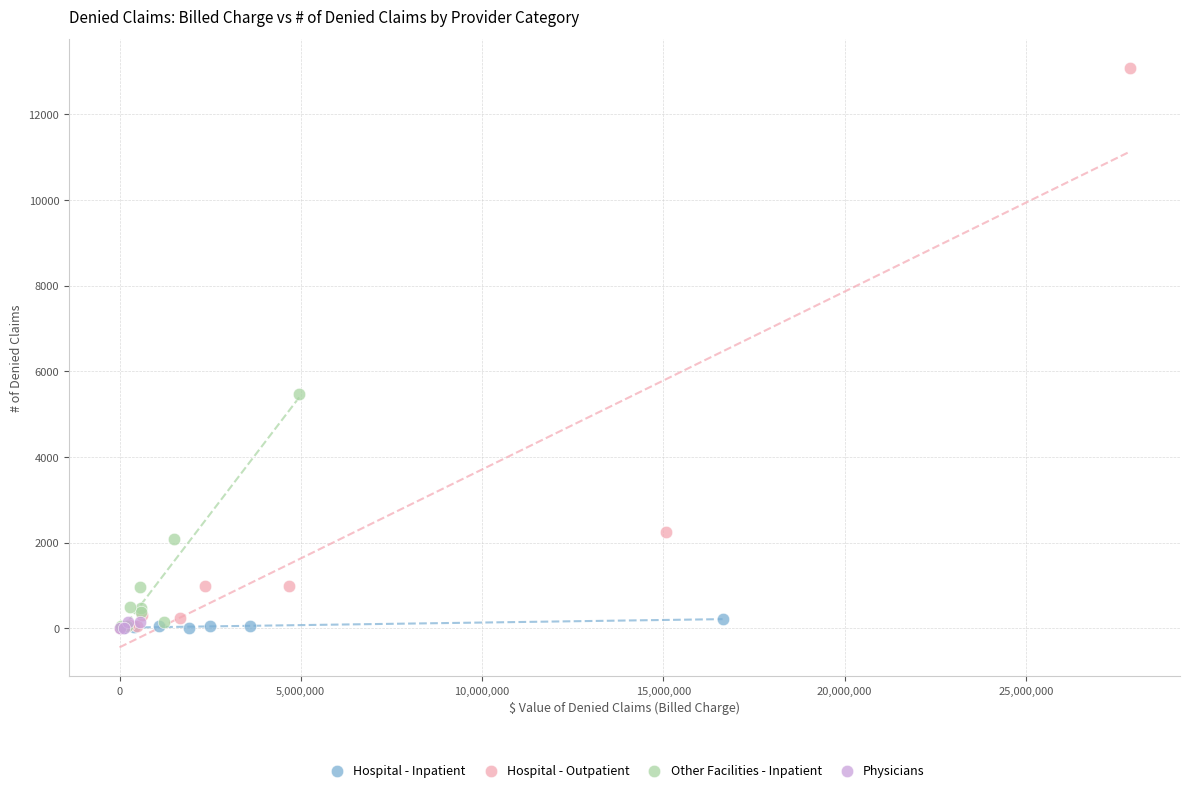

Which series has the largest Y range (max minus min)?

Hospital - Outpatient